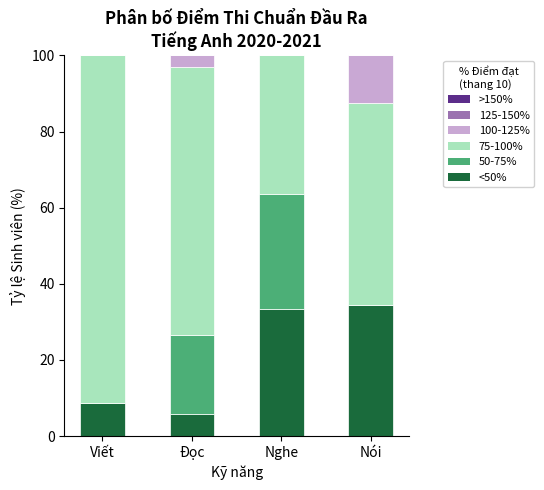

The <50% series shows 34.4 at Nói. True or false?

True